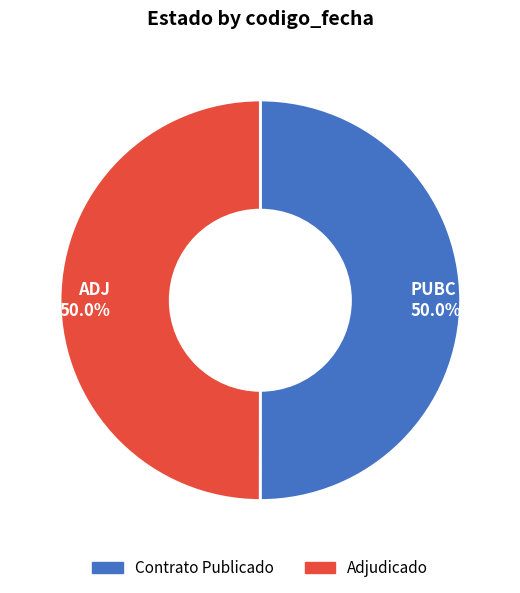

How many segments does this pie chart have?

2